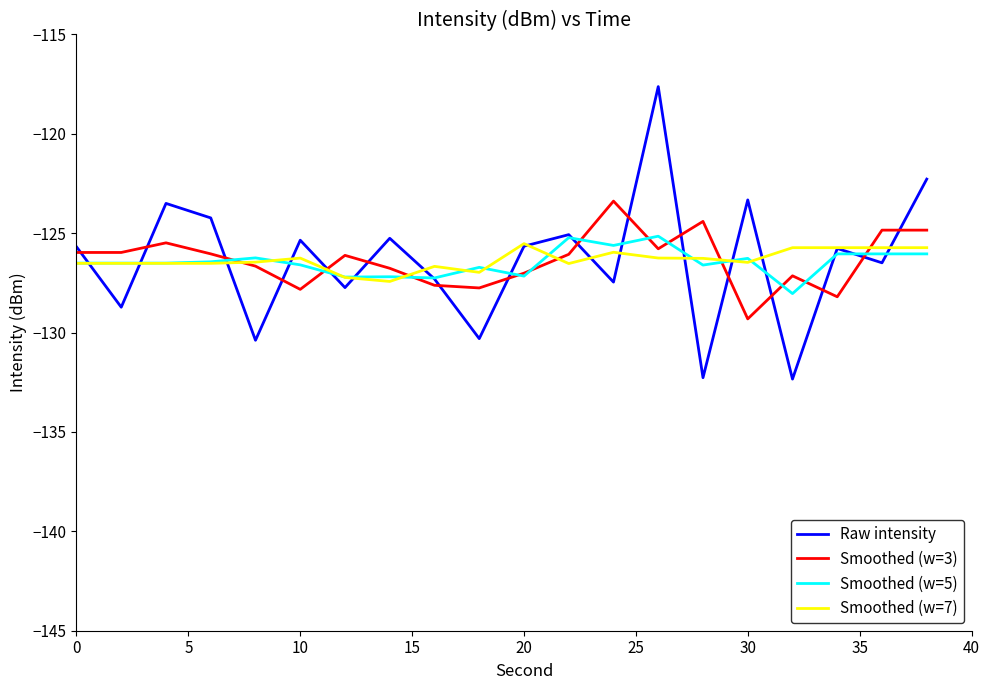

What is the greatest value displayed?

-117.6